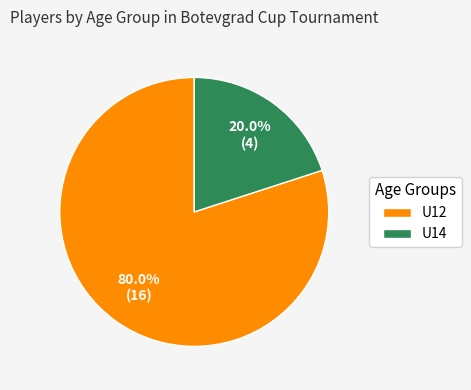

To the nearest percent, what is the difference between the U12 and U14 slice percentages?

60%